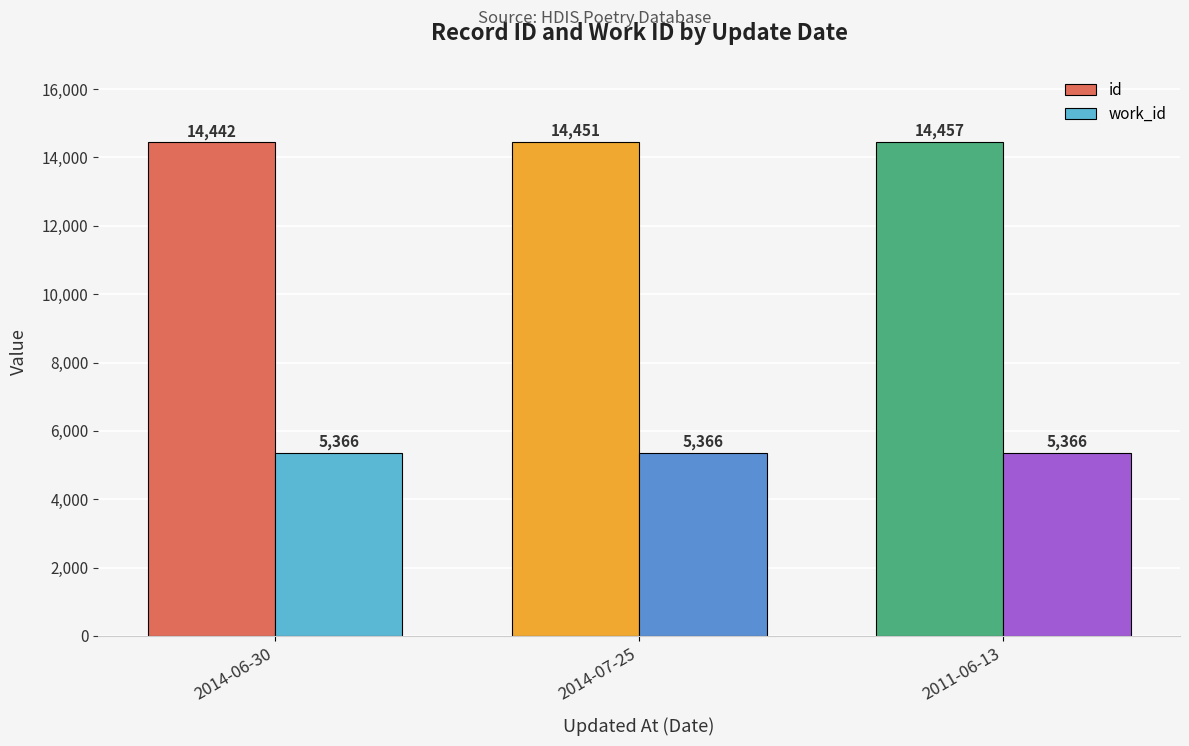

What is the label of the 1st bar from the left?

2014-06-30